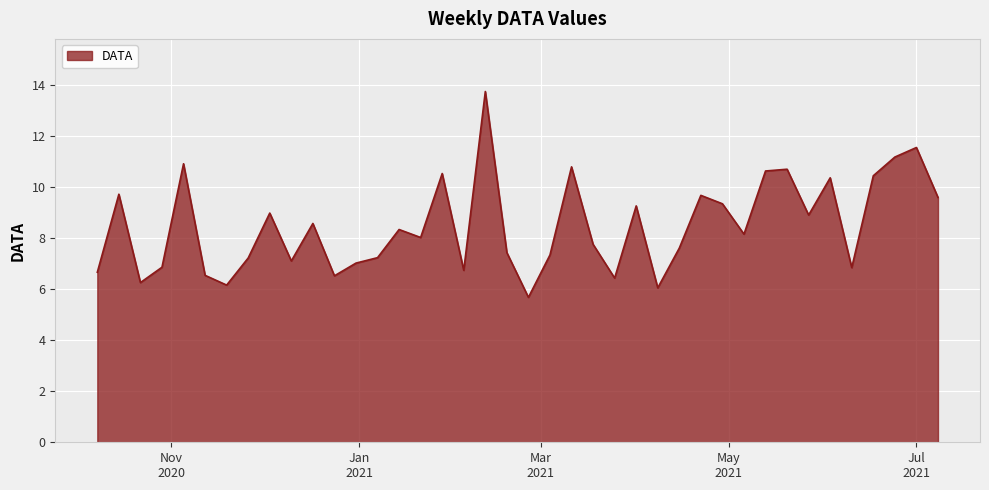

What is the maximum value shown in the chart?

13.7